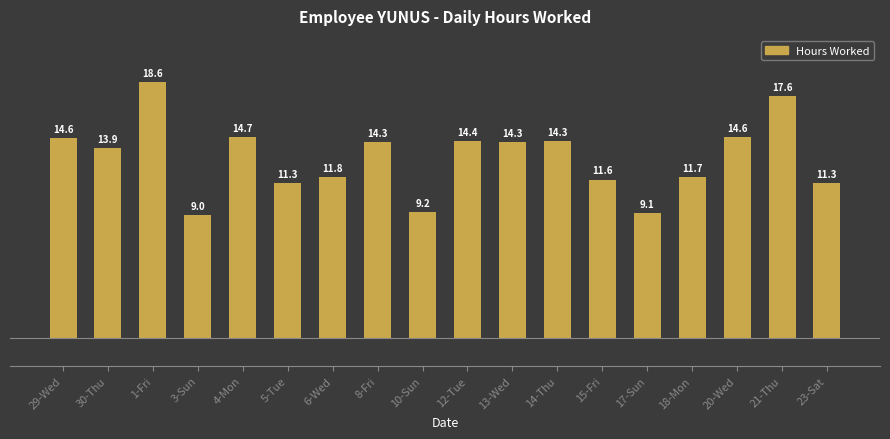

What is the label of the 12th bar from the left?

14-Thu